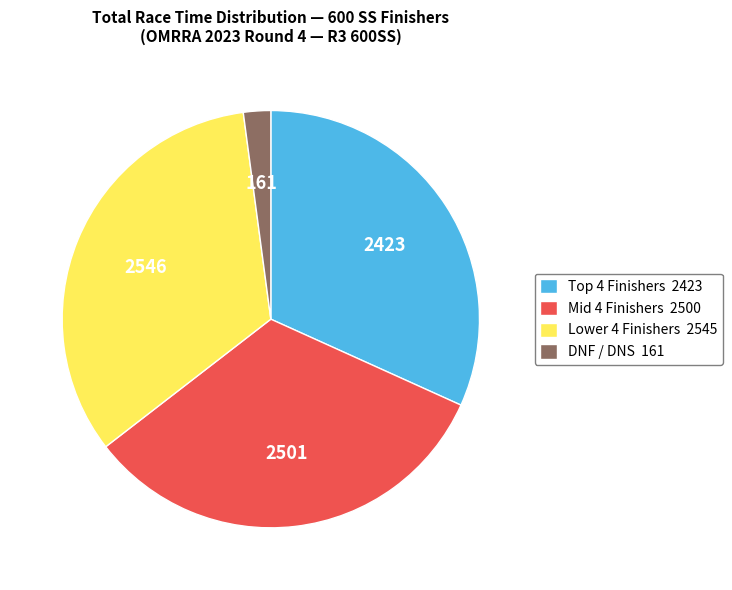

Between Mid 4 Finishers 2500 and DNF / DNS 161, which is larger?

Mid 4 Finishers 2500